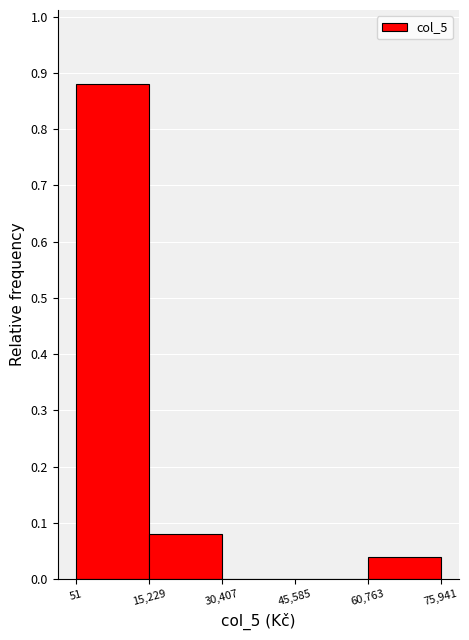

What is the height of the bar covering 15,229 to 30,407 on the x-axis? The values are not printed on the chart, so give them approximately, as read against the axis.

0.08